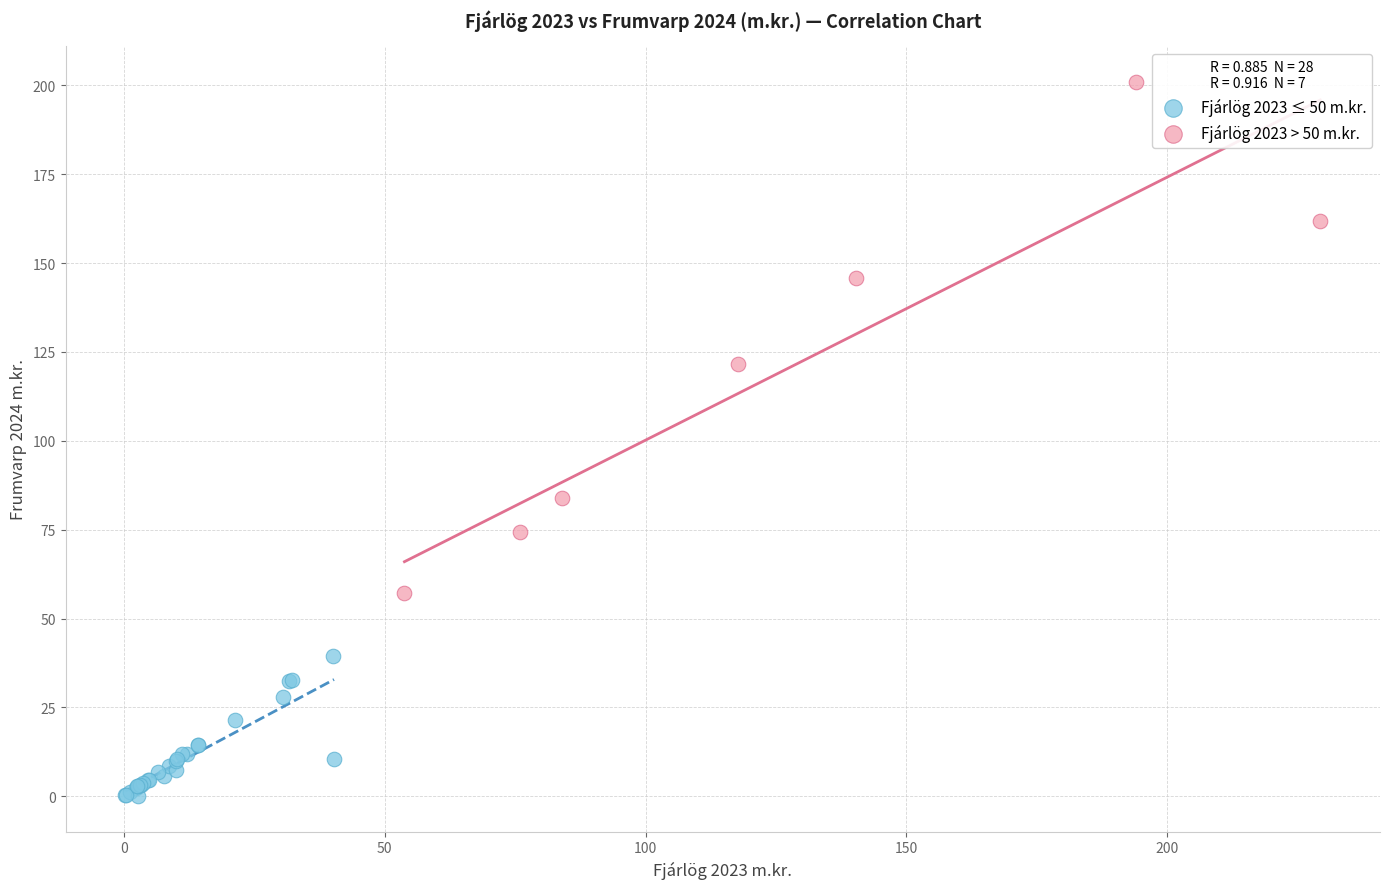

Which series reaches the maximum Y coordinate?

Fjárlög 2023 > 50 m.kr.